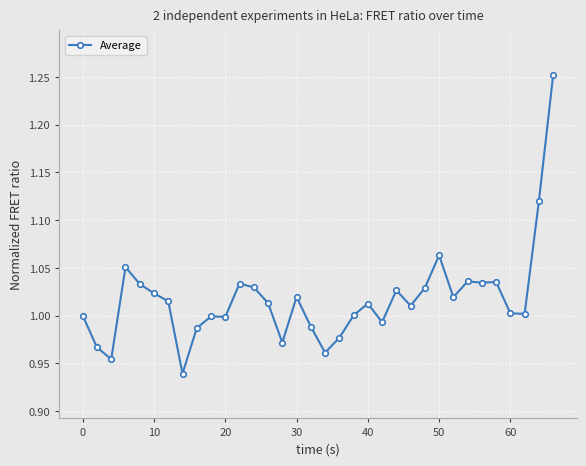

What is the difference between the maximum and minimum values?

0.3